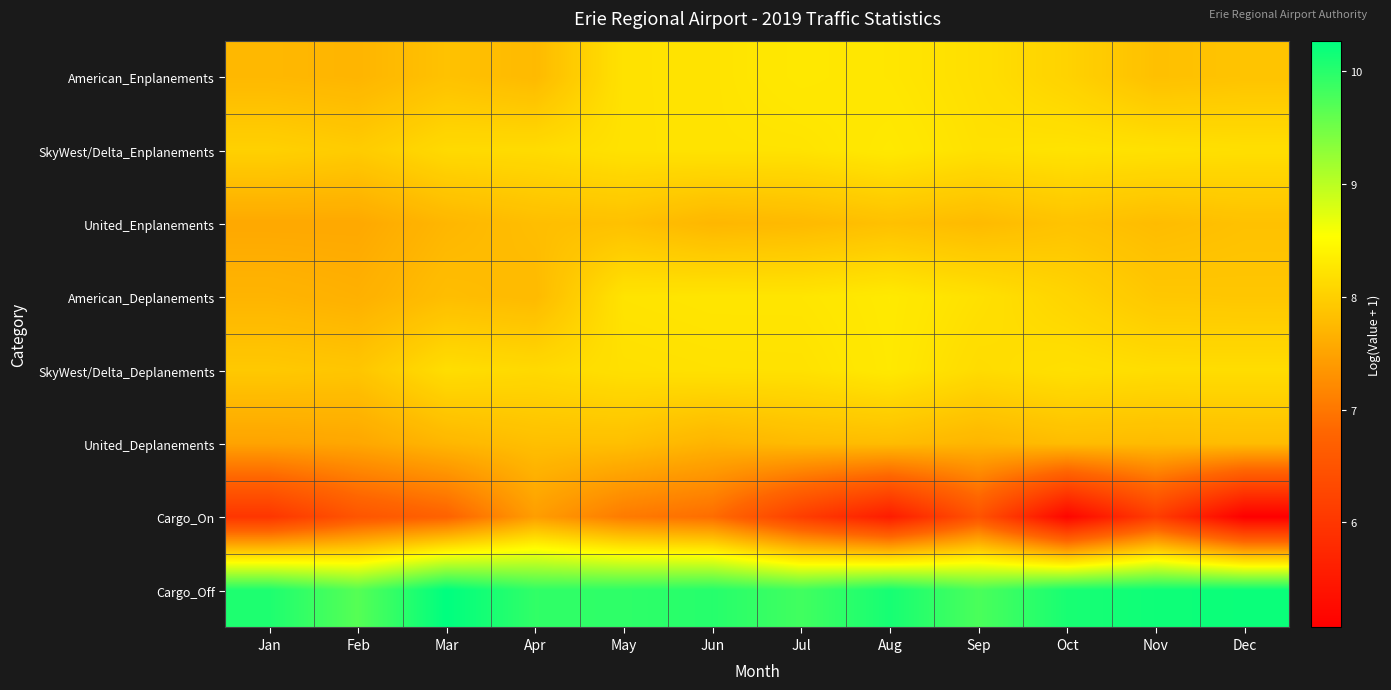

Which series has the largest range (max minus min)?

Cargo_On